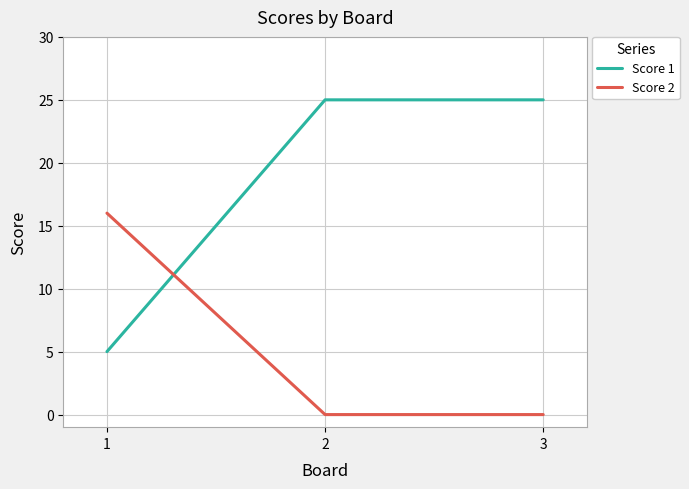

At how many categories does at least one series exceed 13?

3